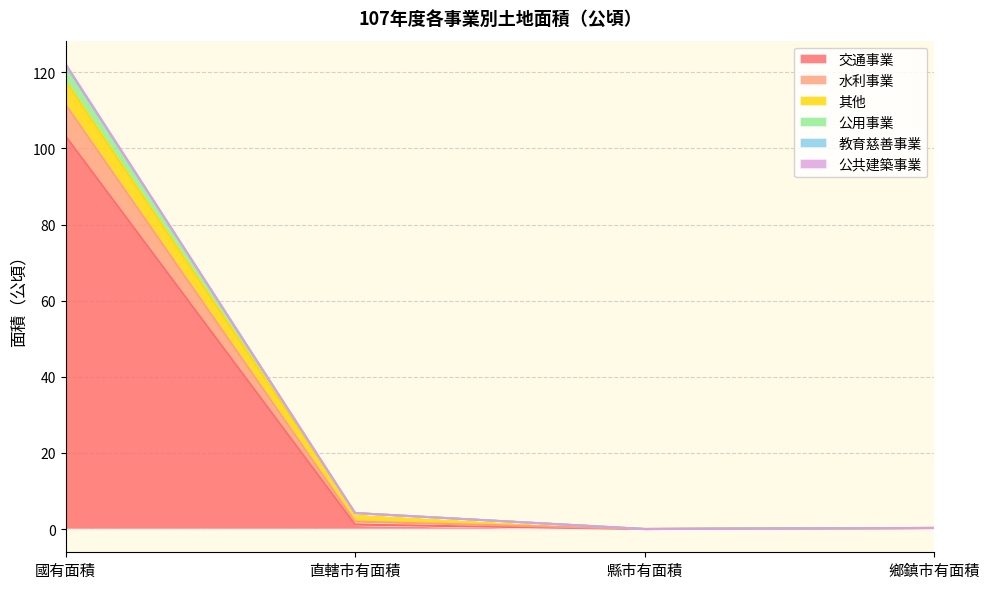

True or false: 教育慈善事業 has a value of 0.3 at 鄉鎮市有面積.

True